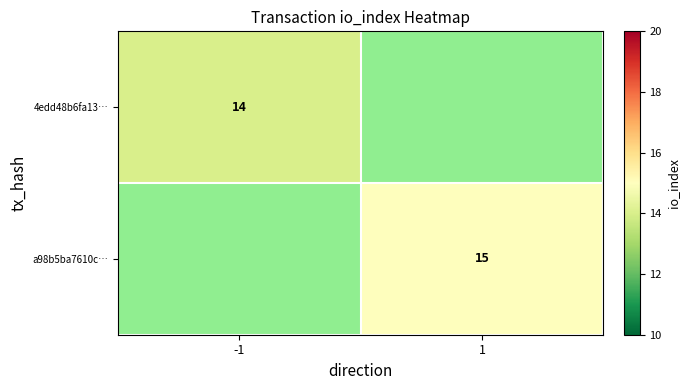

How many distinct data groups are displayed?

2